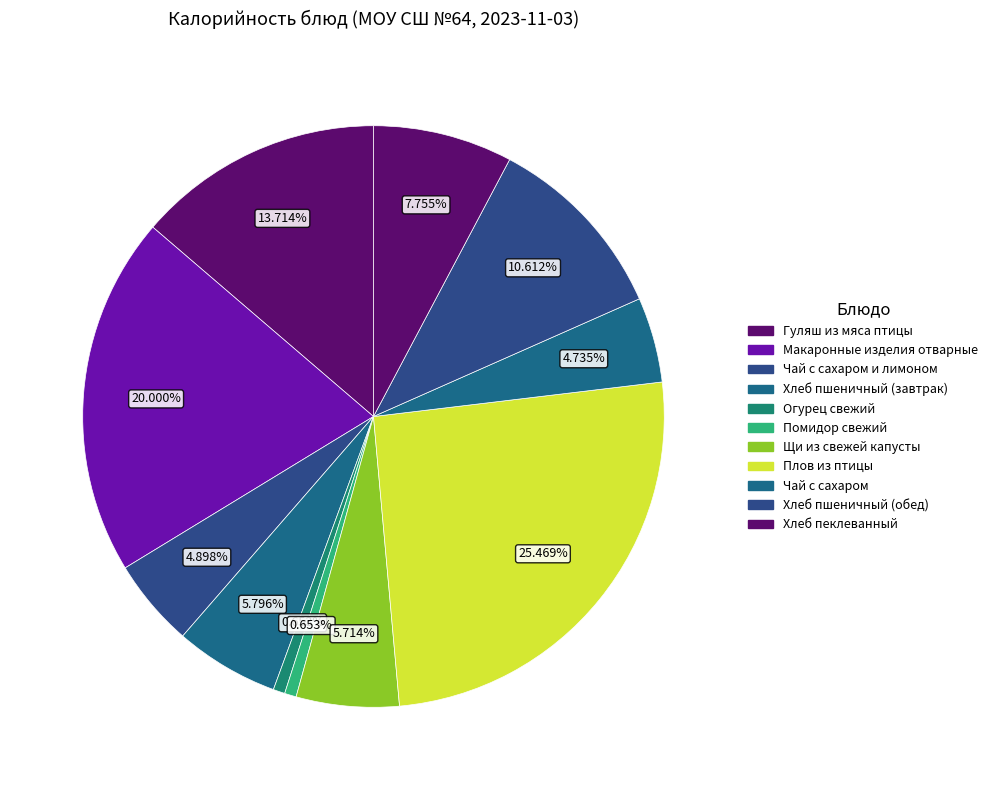

What portion of the pie excludes Чай с сахаром?

95.3%